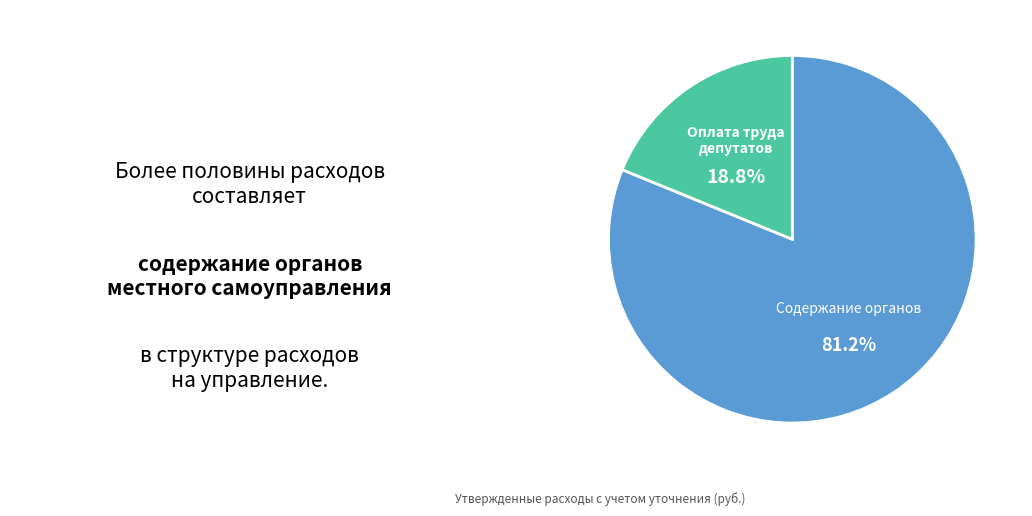

Between Содержание органов and Оплата труда депутатов, which is larger?

Содержание органов